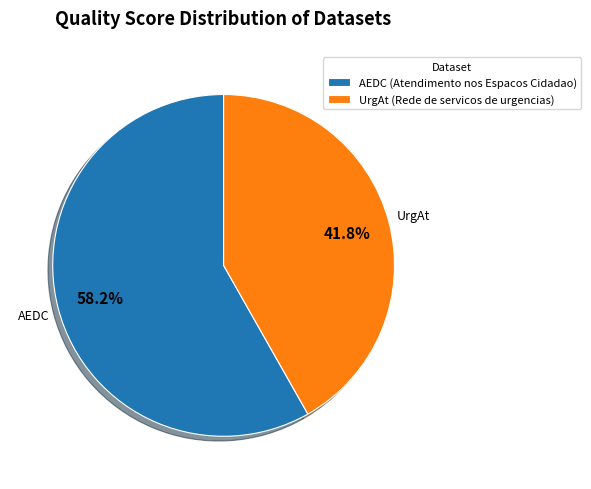

Rank the categories by value from lowest to highest.

UrgAt (Rede de servicos de urgencias), AEDC (Atendimento nos Espacos Cidadao)